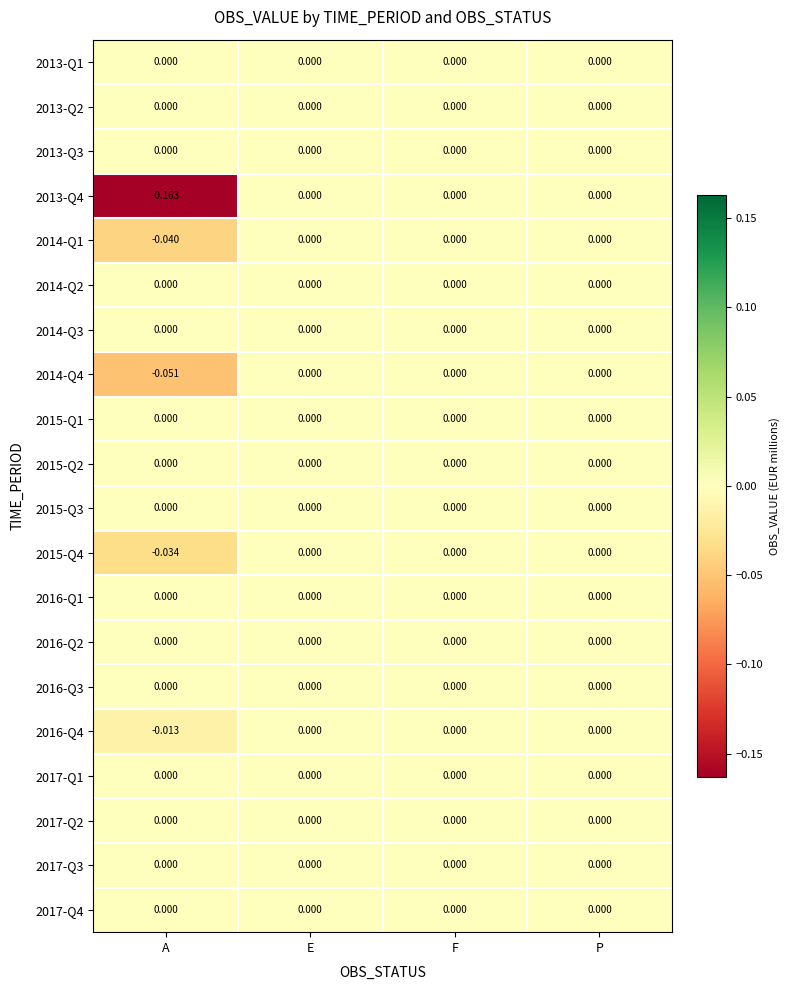

Which label corresponds to the smallest value in the chart?

A